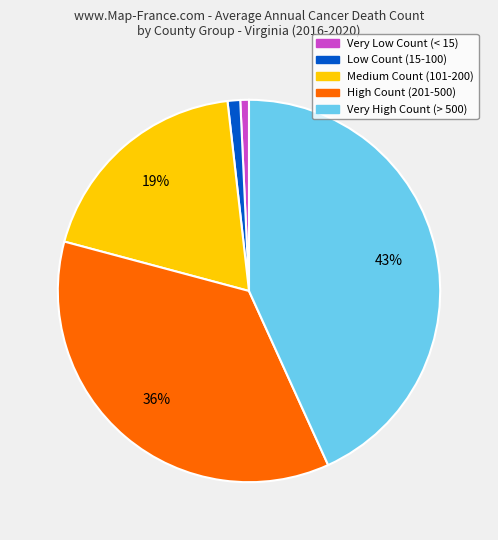

Is Very High Count (> 500) the majority of the pie?

No